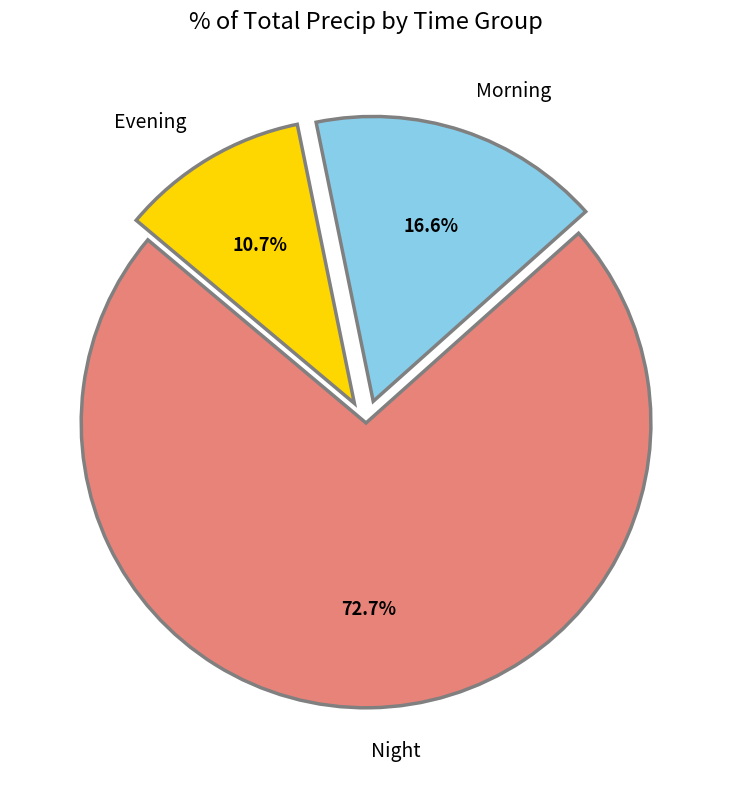

Combined, do Morning and Night account for over 50%?

Yes